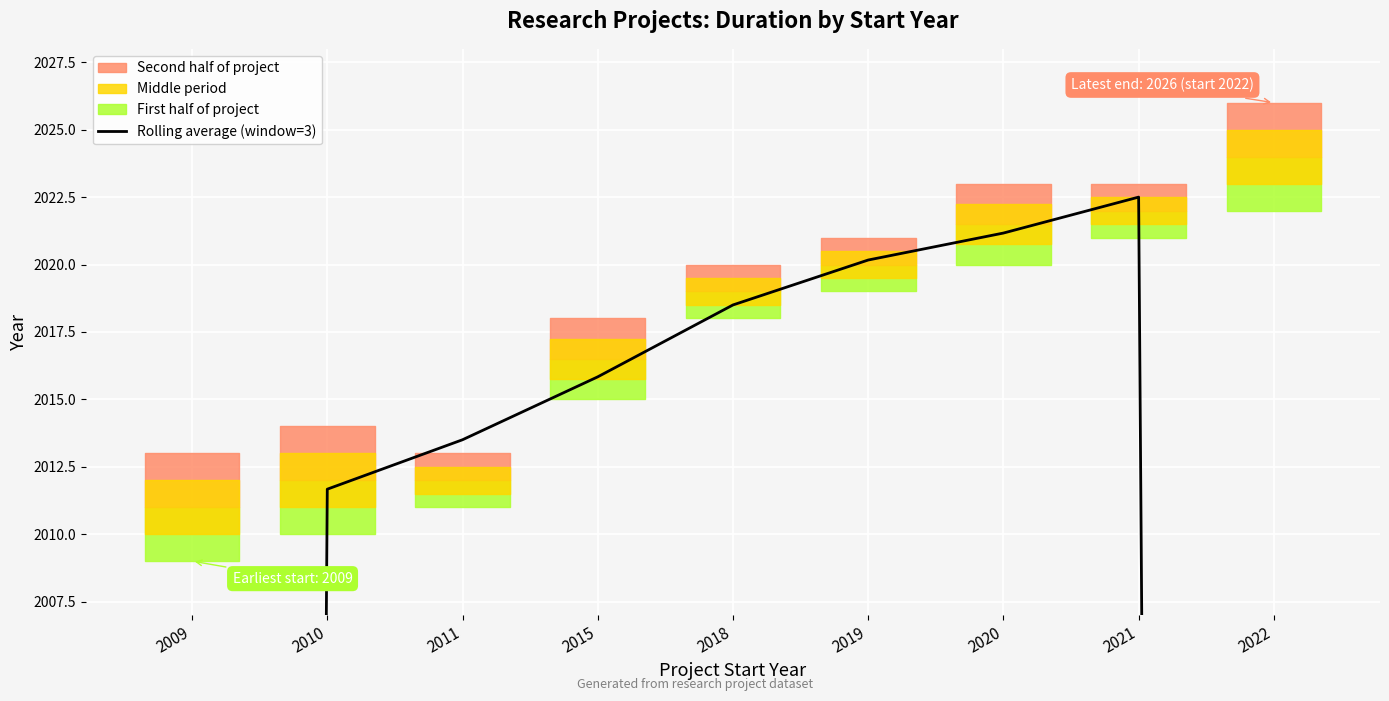

What is the ratio of the value at 2018 to the value at 2021?

1.0